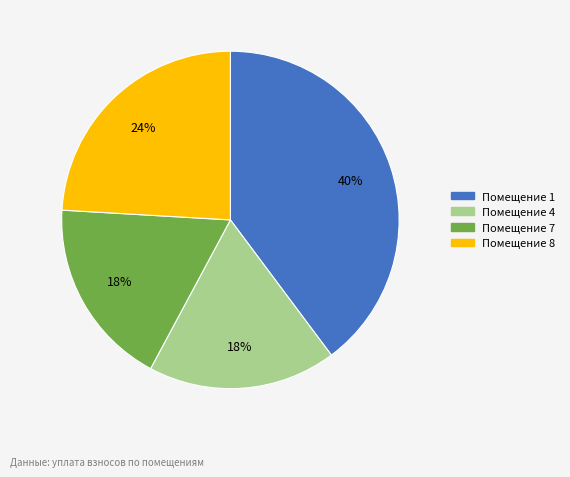

How many segments does this pie chart have?

4